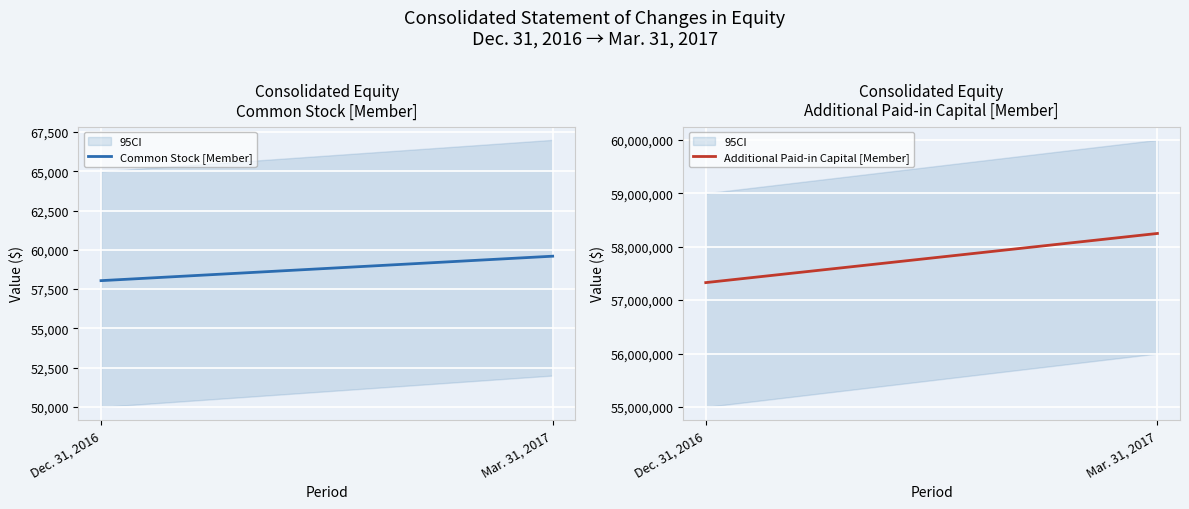

What is the spread (max minus min) of values at Mar. 31, 2017?

58188610